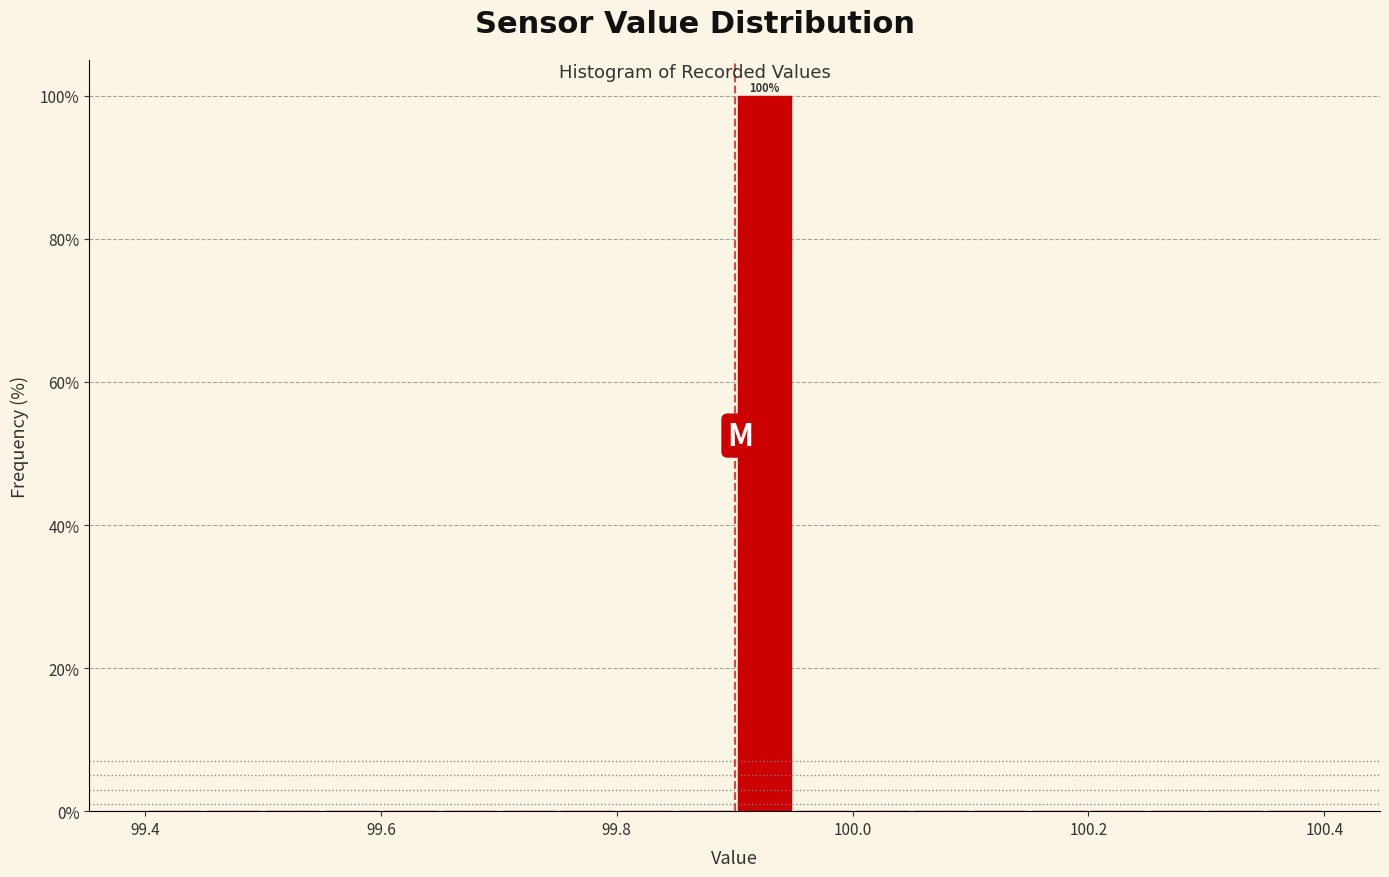

Read against the x-axis, roughly where is the centre of the tallest bar?

99.92